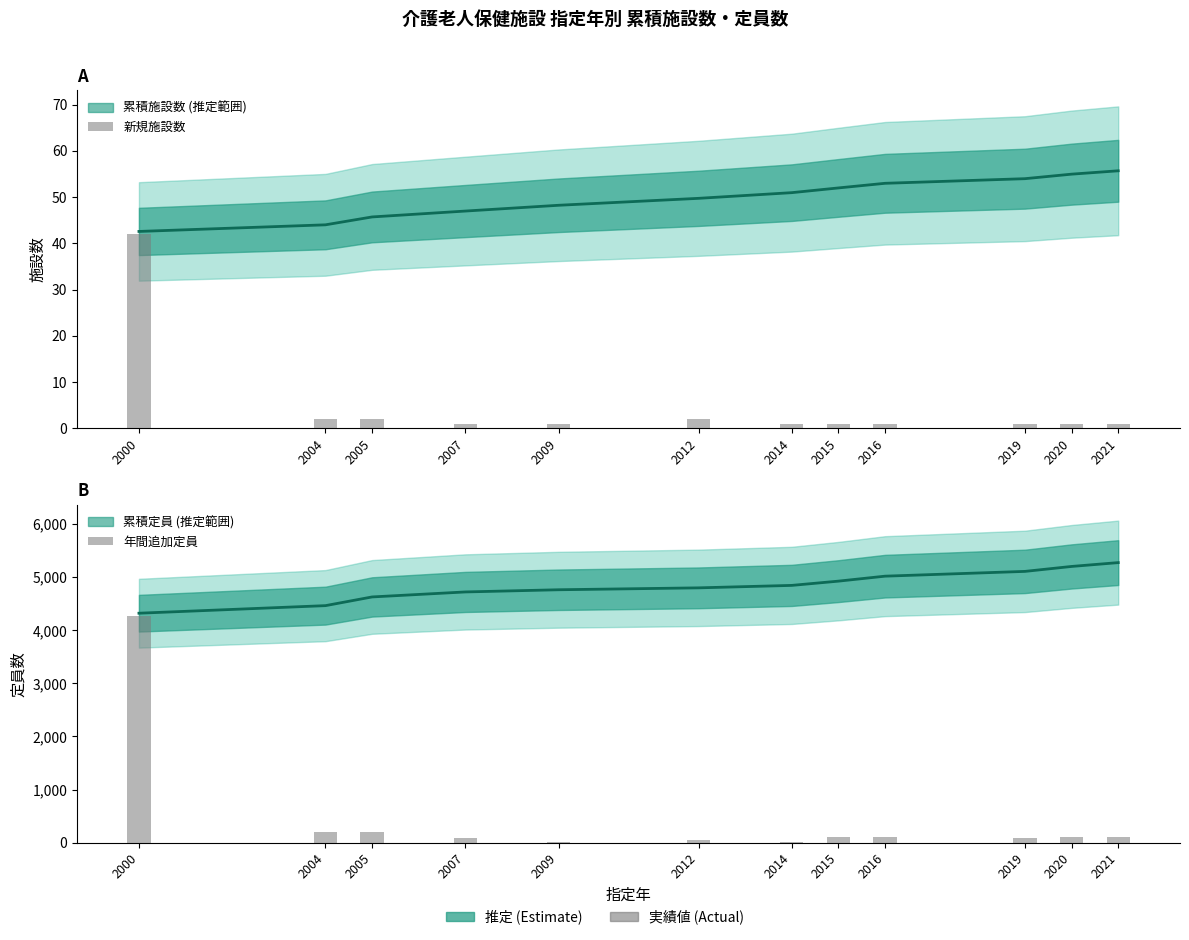

Is it true that 年間追加定員 equals 179 at 2021?

False